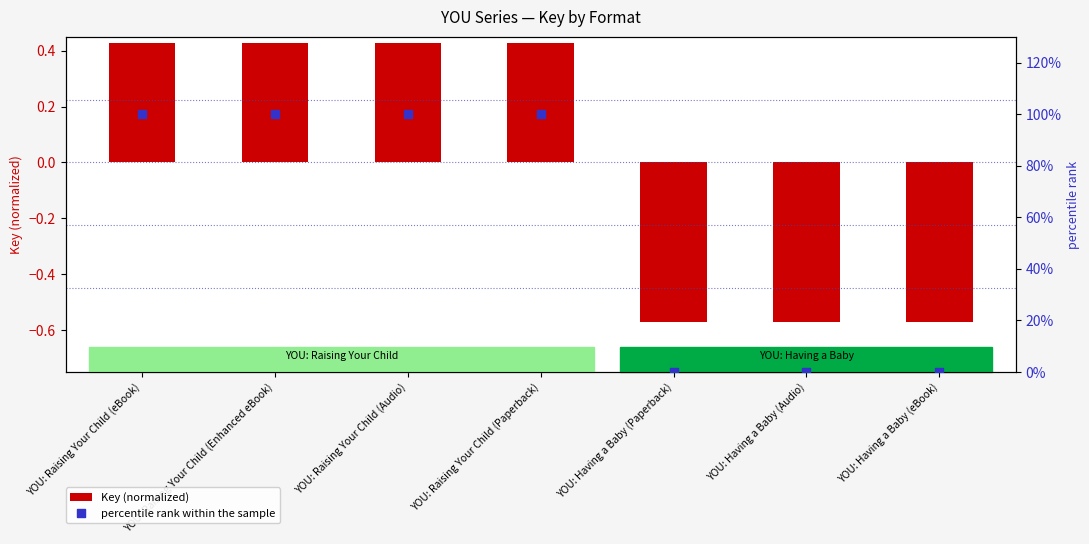

At how many categories does at least one series exceed 0?

4